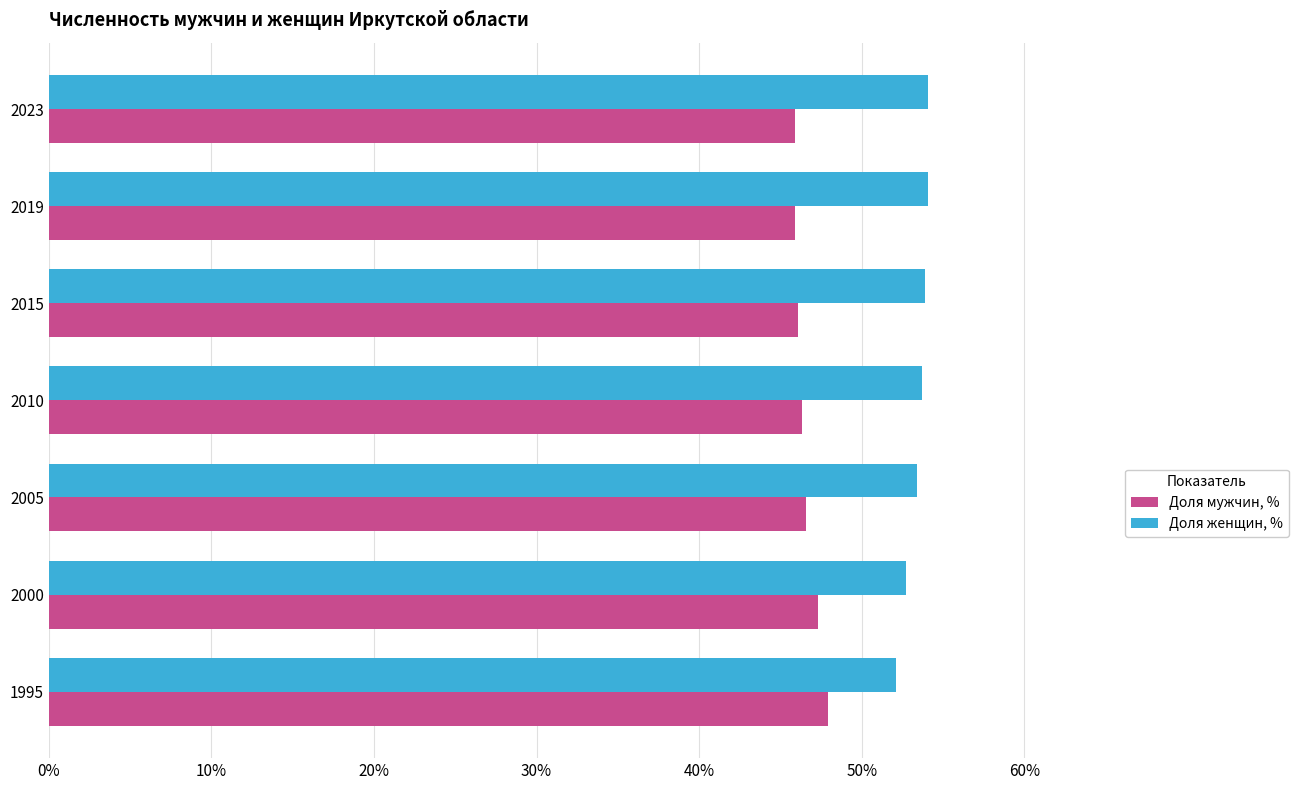

What is the total value across all series at 2019?

100.0